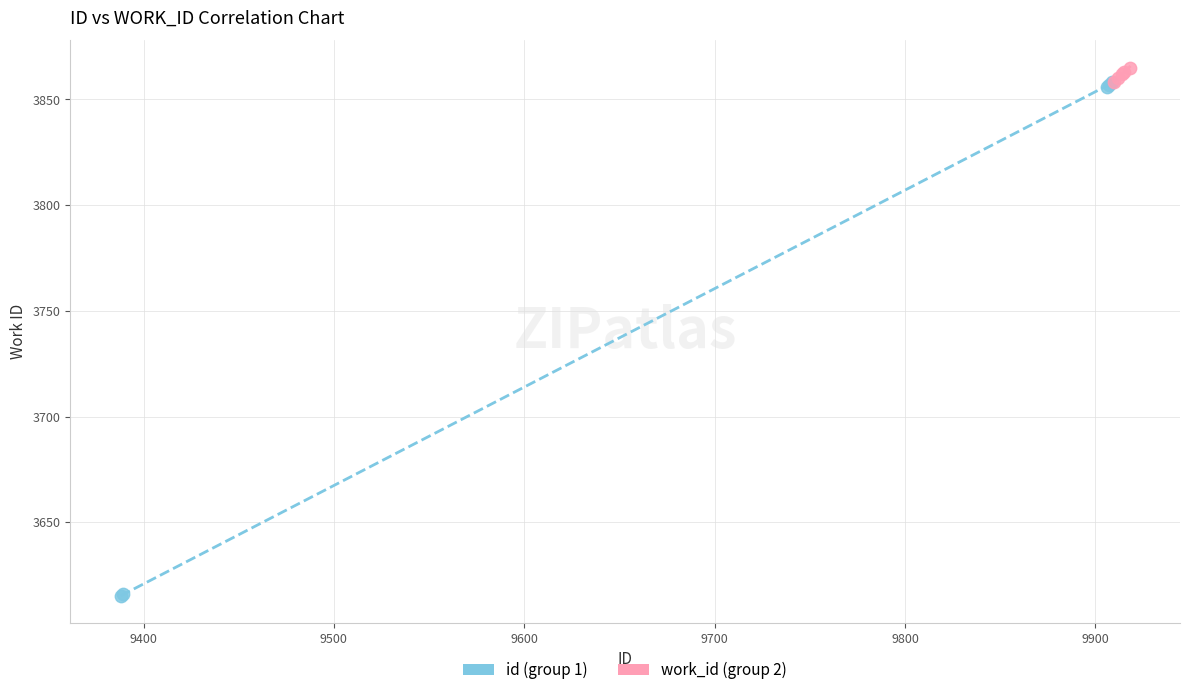

Which series has the largest Y range (max minus min)?

id (group 1)